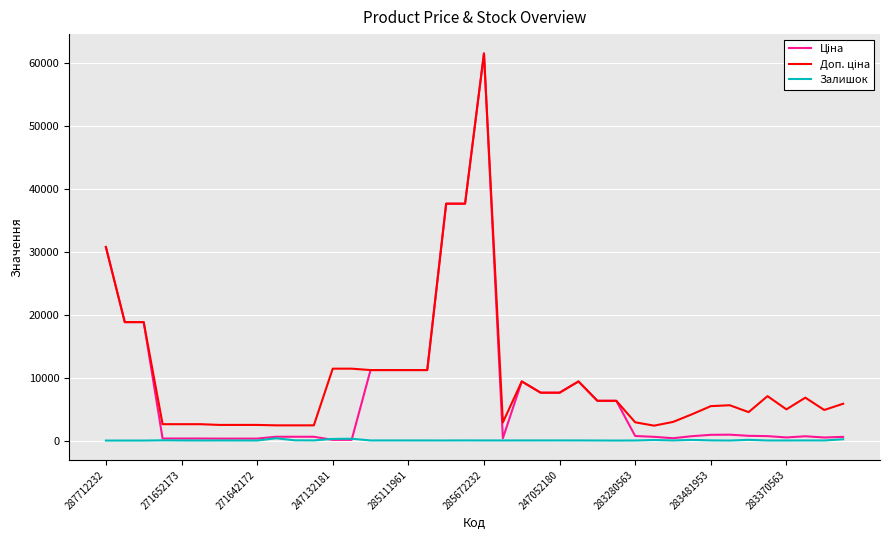

At how many categories does at least one series exceed 24337?

4